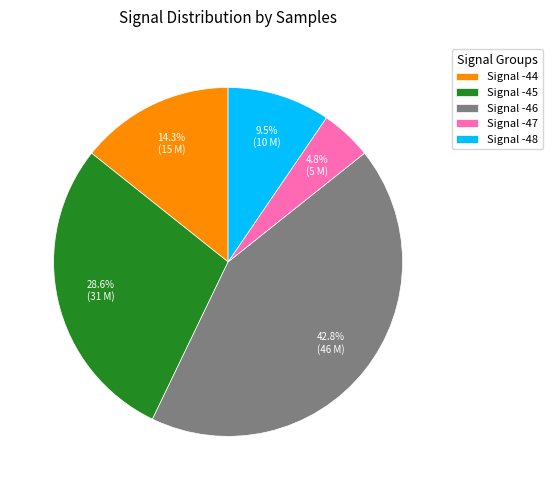

Does any single category account for the majority?

No